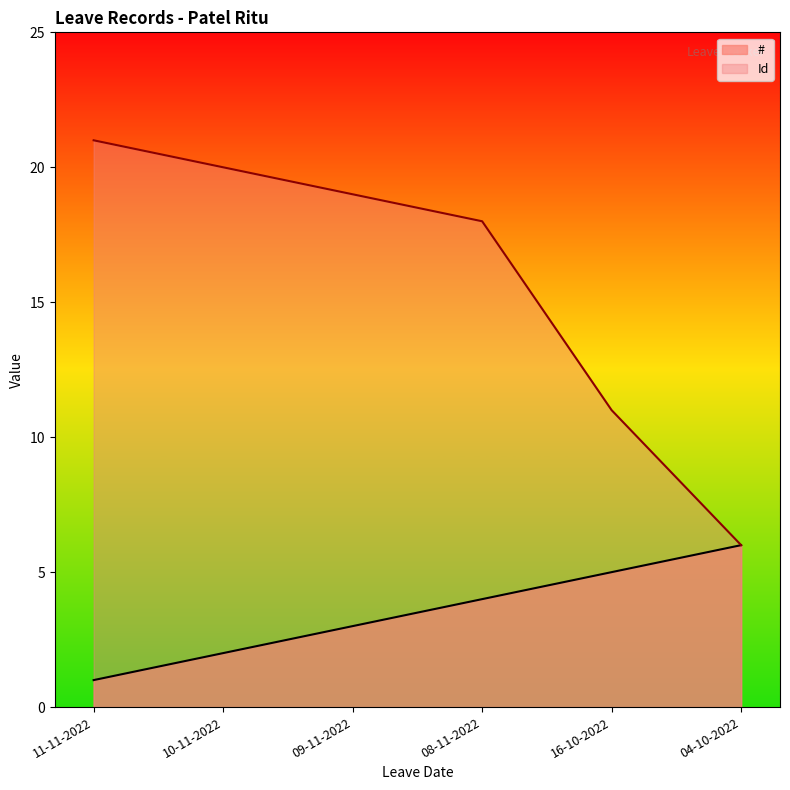

Which series has the largest range (max minus min)?

Id